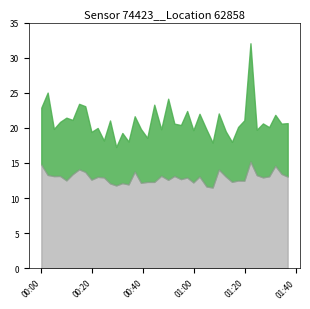

The P1 series shows 29.3 at 2023-01-29T01:24:37. True or false?

False